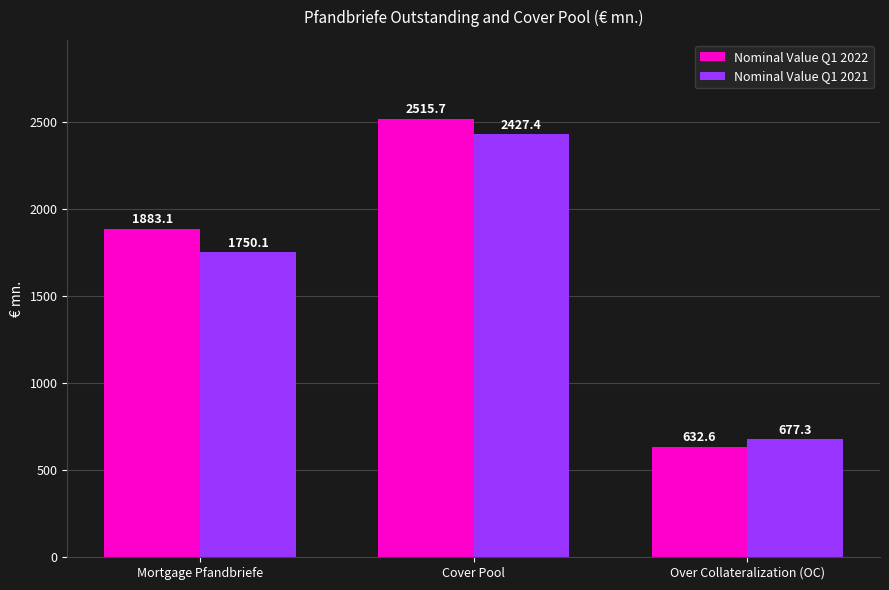

Count the number of data series in this chart.

2